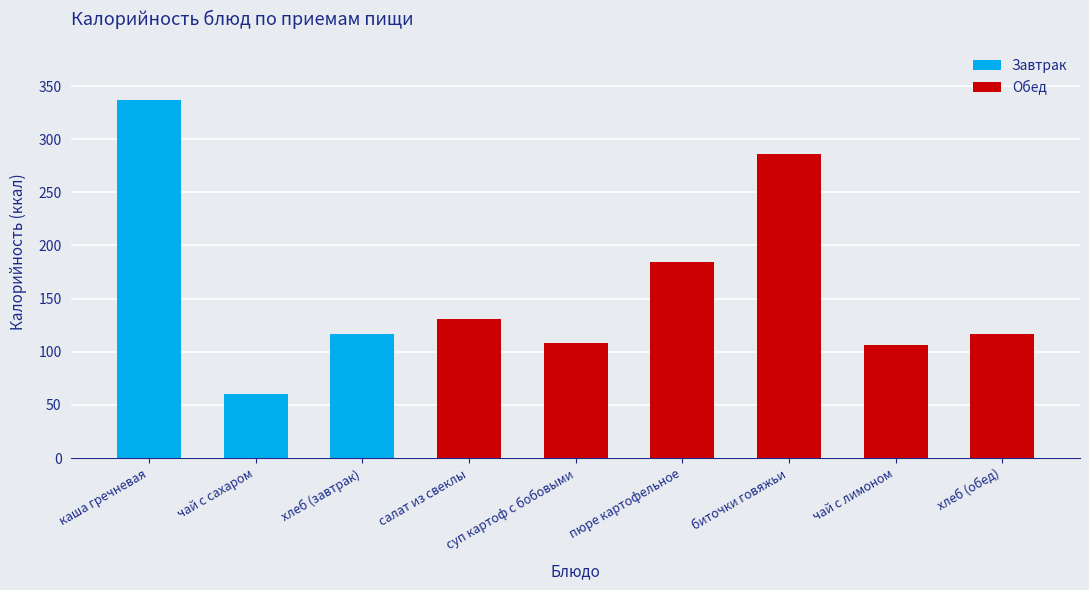

At which label is the value closest to 198?

пюре картофельное